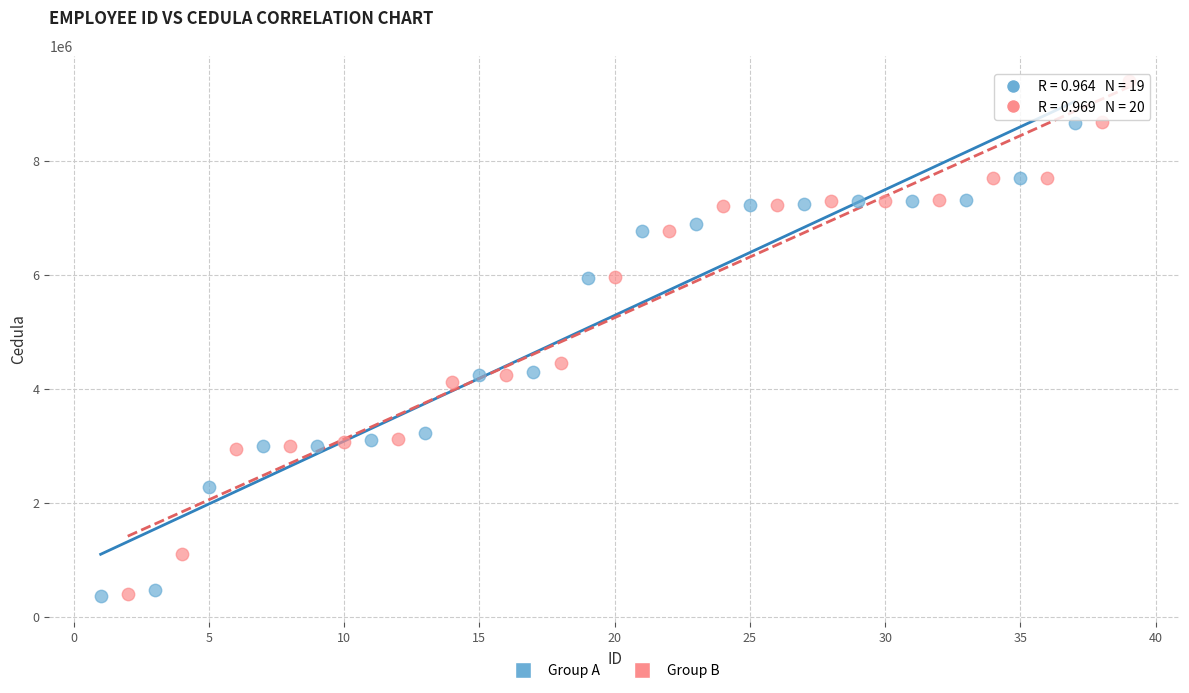

Which series contains the highest Y value?

Group B